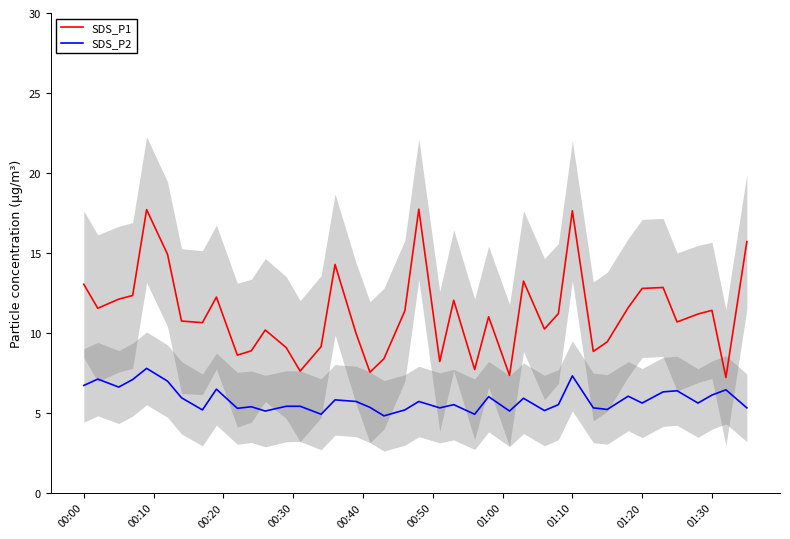

Reading right to left, extract all data points from this chart.

SDS_P1: 15.7	7.2	11.4	11.2	10.7	12.8	12.8	11.6	9.4	8.8	17.6	11.2	10.2	13.2	7.3	11.0	7.7	12.0	8.2	17.7	11.4	8.4	7.5	10.0	14.3	9.1	7.6	9.1	10.2	8.9	8.6	12.2	10.6	10.7	14.9	17.7	12.3	12.1	11.5	13.0
SDS_P2: 5.3	6.4	6.1	5.6	6.4	6.3	5.6	6.0	5.2	5.3	7.3	5.5	5.1	5.9	5.1	6.0	4.9	5.5	5.3	5.7	5.2	4.8	5.3	5.7	5.8	4.9	5.4	5.4	5.1	5.4	5.3	6.5	5.2	5.9	7.0	7.8	7.1	6.6	7.1	6.7